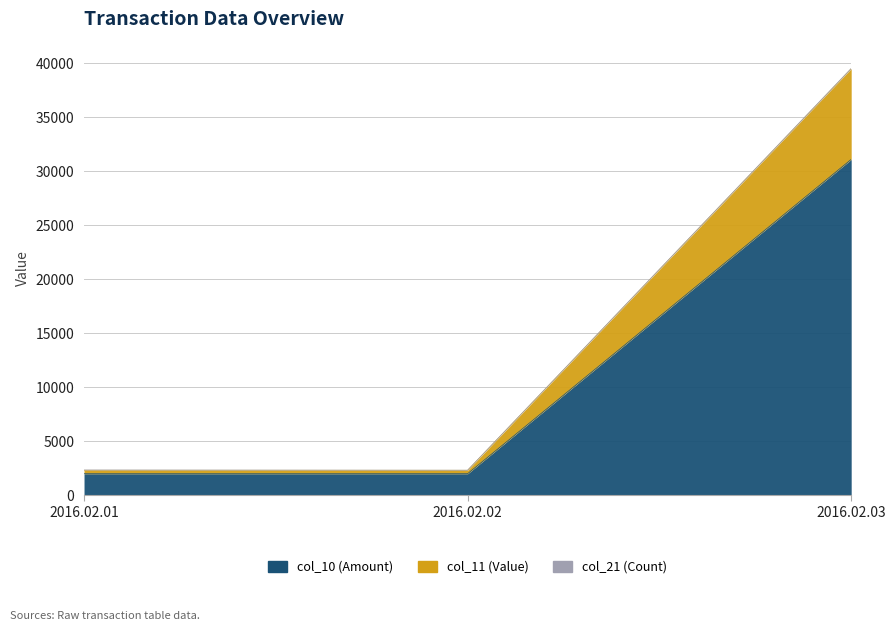

The col_11 (Value) series shows 1604 at 2016.02.01. True or false?

False